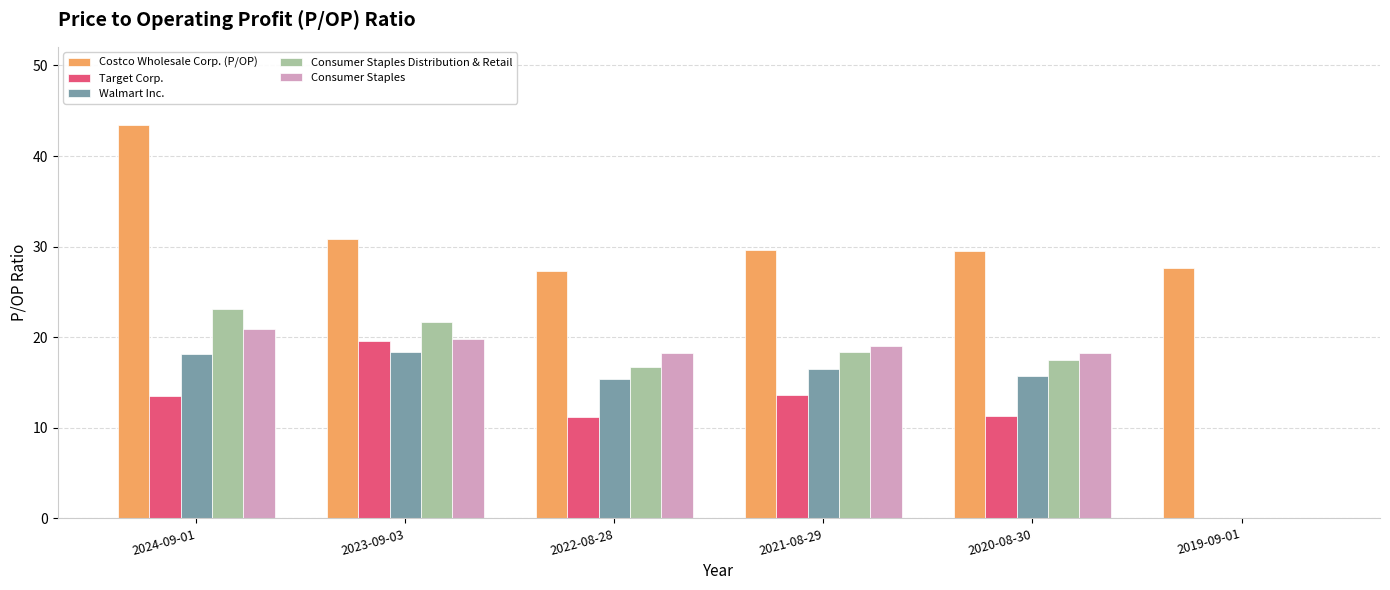

Is the value of Costco Wholesale Corp. (P/OP) at 2019-09-01 greater than the value of Walmart Inc. at 2022-08-28?

Yes